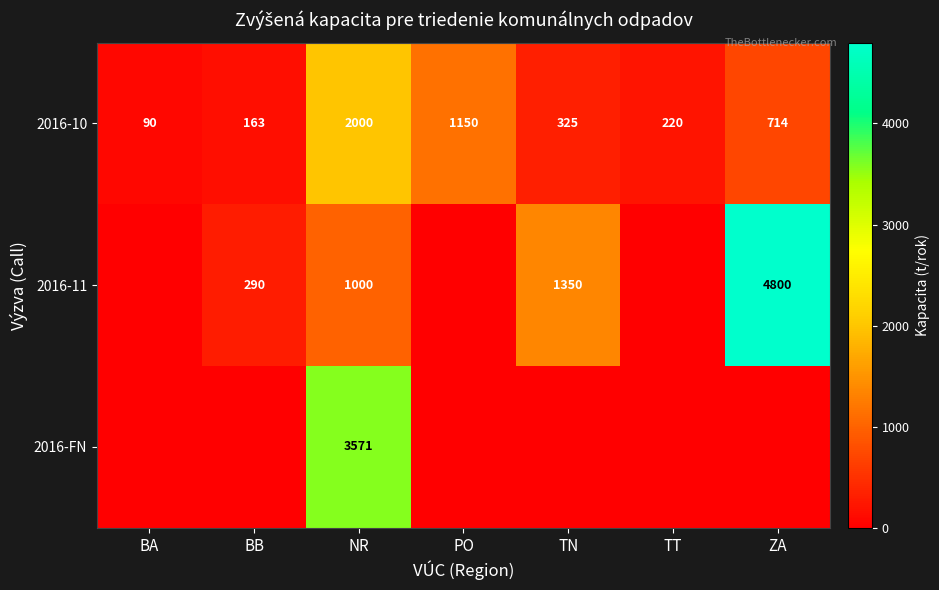

How many series are shown in this chart?

3